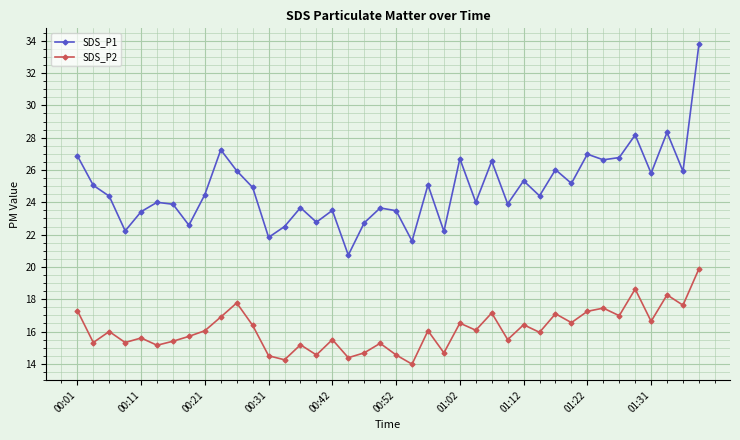

What is the value of the SDS_P2 point at the 37th from the left?

16.6